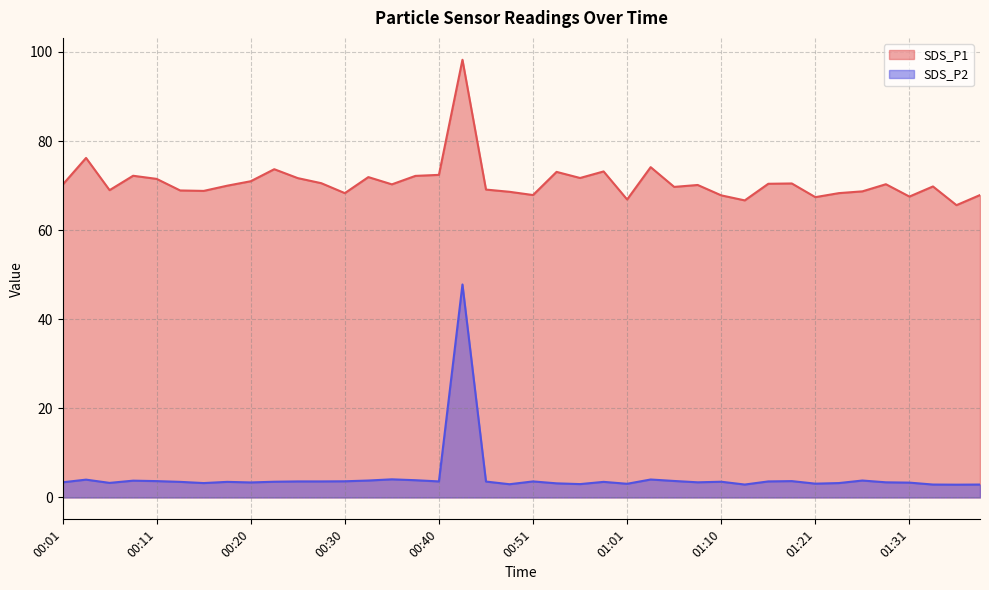

At which label is SDS_P1 closest to 81?

00:03